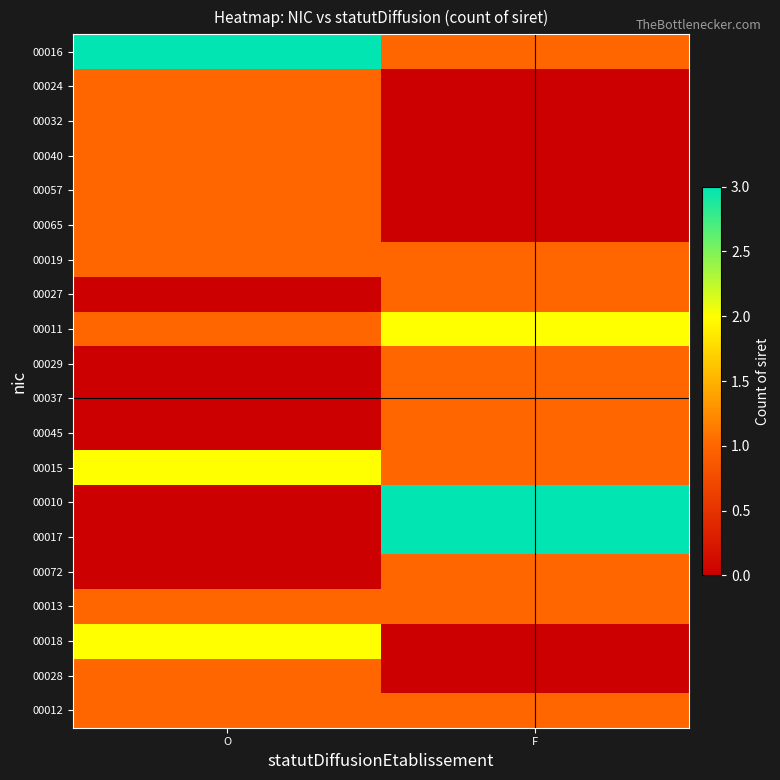

Reading left to right, transcribe all the data shown in this chart.

00016: O=3	F=1
00024: O=1	F=0
00032: O=1	F=0
00040: O=1	F=0
00057: O=1	F=0
00065: O=1	F=0
00019: O=1	F=1
00027: O=0	F=1
00011: O=1	F=2
00029: O=0	F=1
00037: O=0	F=1
00045: O=0	F=1
00015: O=2	F=1
00010: O=0	F=3
00017: O=0	F=3
00072: O=0	F=1
00013: O=1	F=1
00018: O=2	F=0
00028: O=1	F=0
00012: O=1	F=1